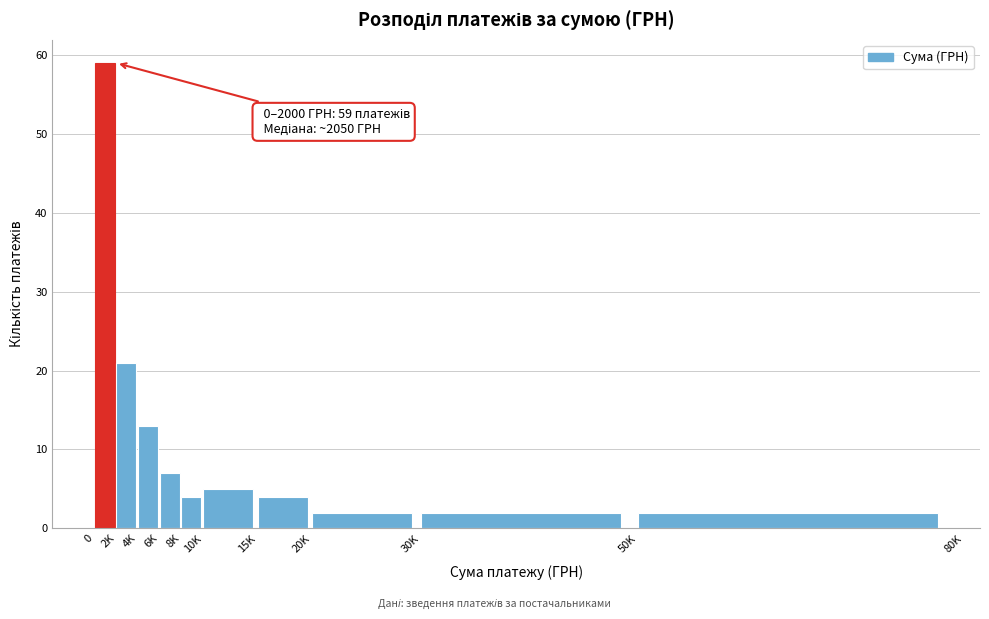

Reading left to right, list all the values displayed in this chart.

59	21	13	7	4	5	4	2	2	2